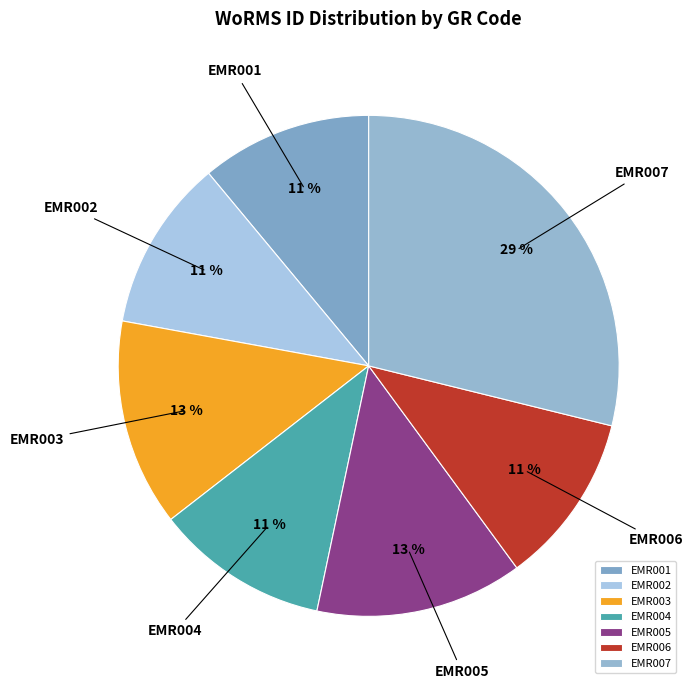

Count the number of slices in the pie.

7